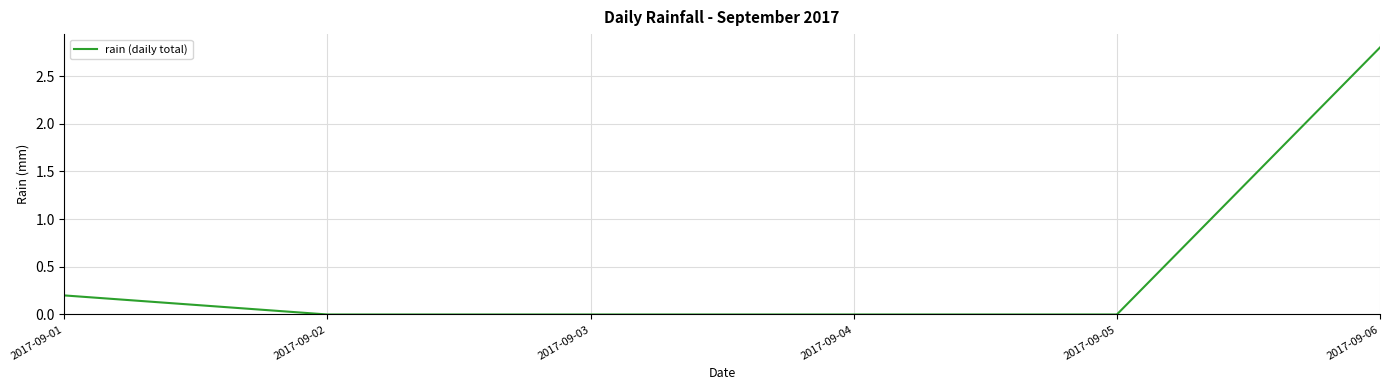

What is the difference between the second highest and second lowest values?

0.2